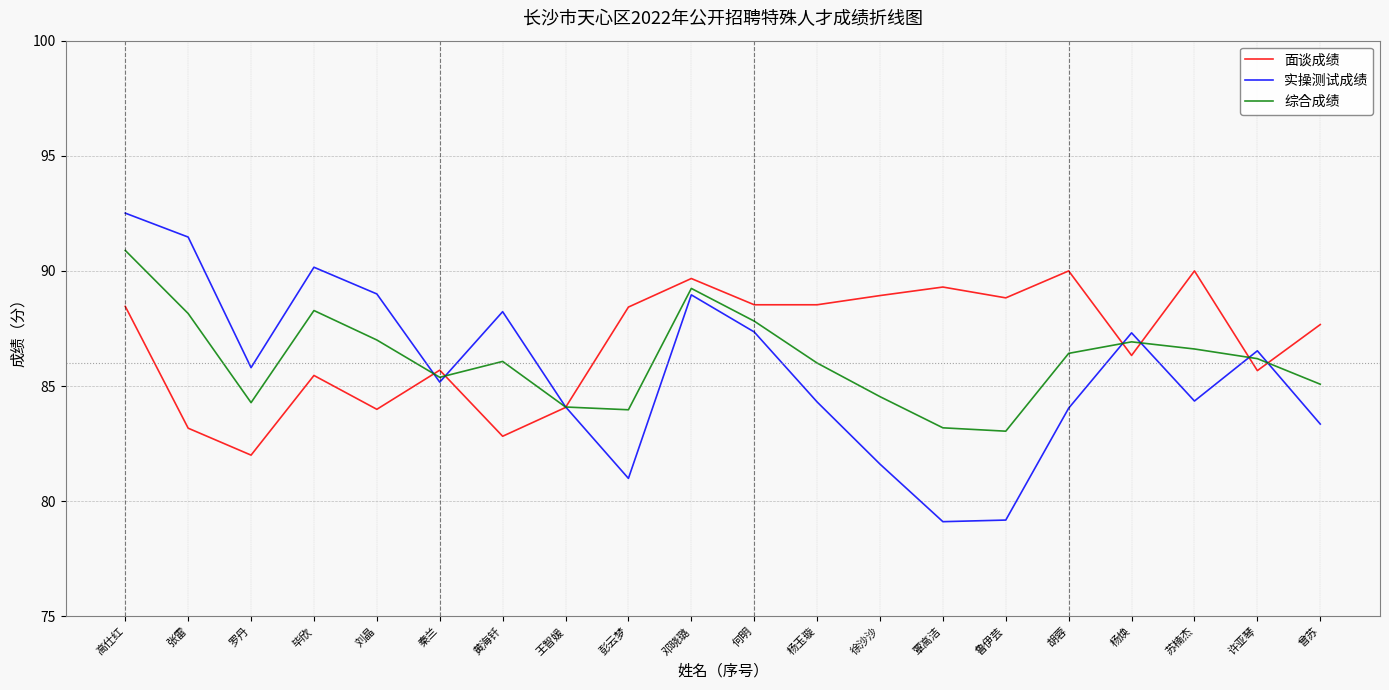

At which label does 综合成绩 first exceed 86?

高仕红